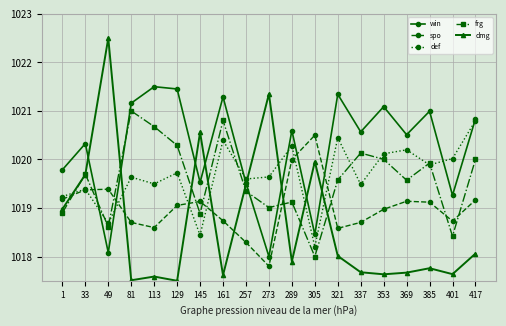

Which series ends up on top after the final intersection of spo and def?

def